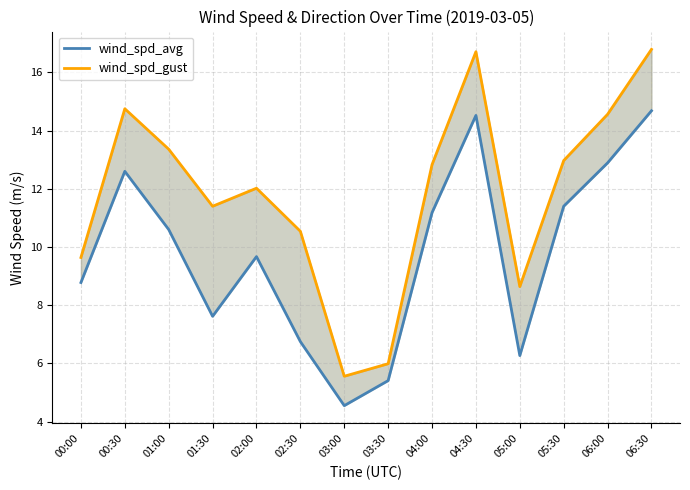

How many data points in wind_spd_avg are above 10?

7